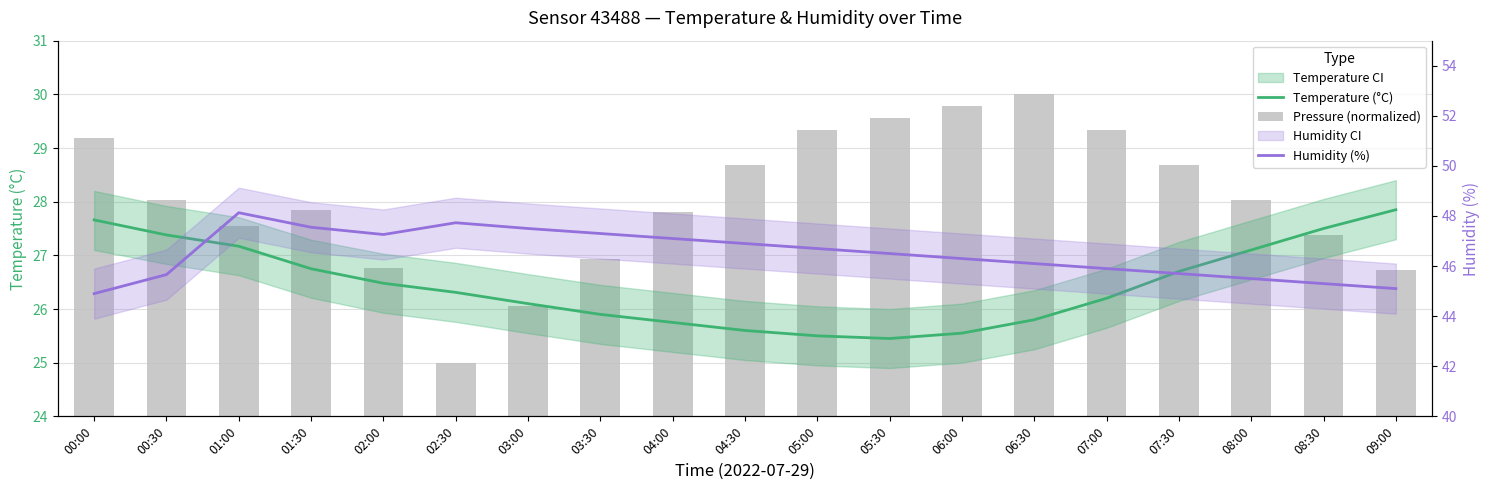

What is the difference between the Temperature (°C) values at 02:00 and 06:30?

0.7